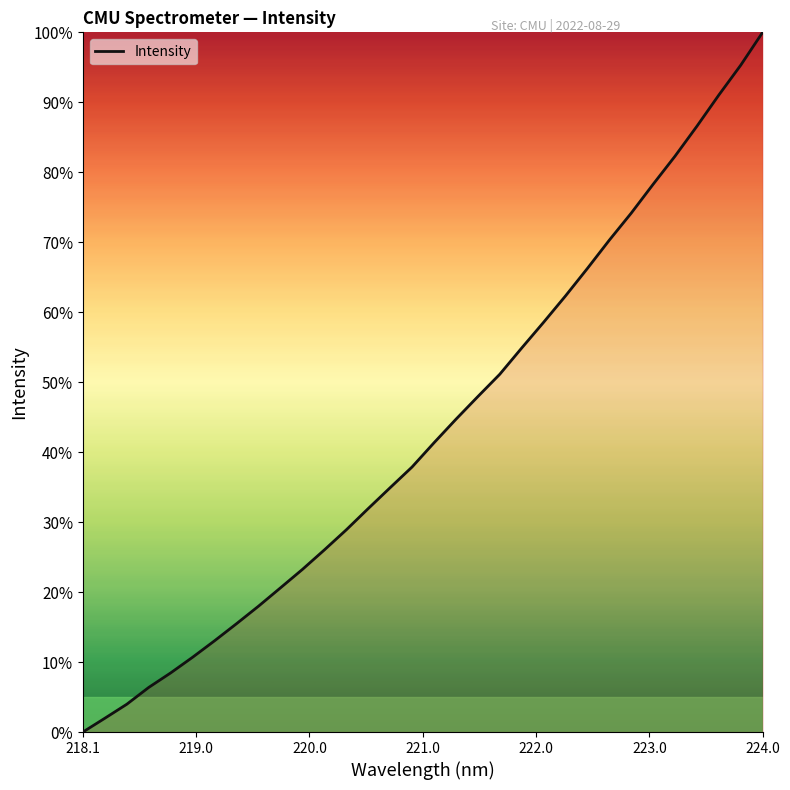

What is the greatest value displayed?

100.0